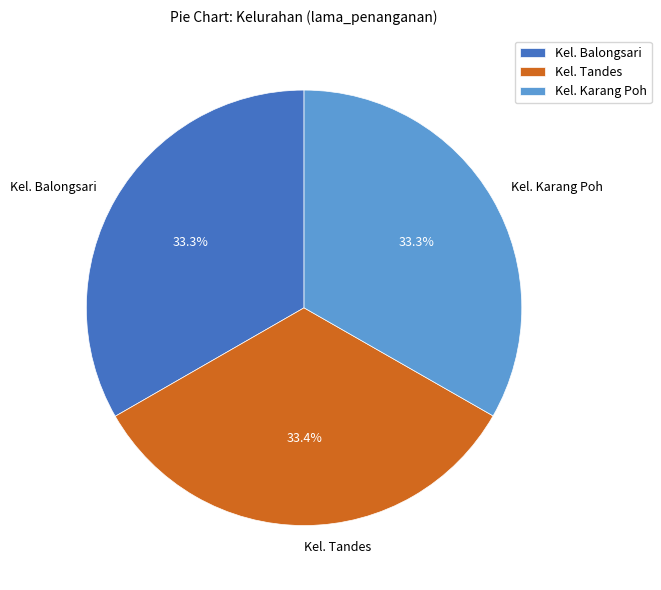

To the nearest percent, what portion does Kel. Karang Poh represent?

33%